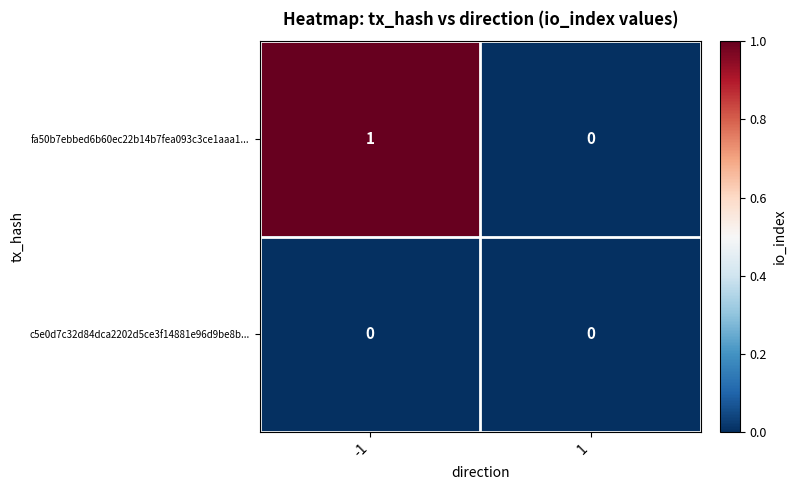

Between -1 and 1, which series saw the biggest shift?

fa50b7ebbed6b60ec22b14b7fea093c3ce1aaa1...